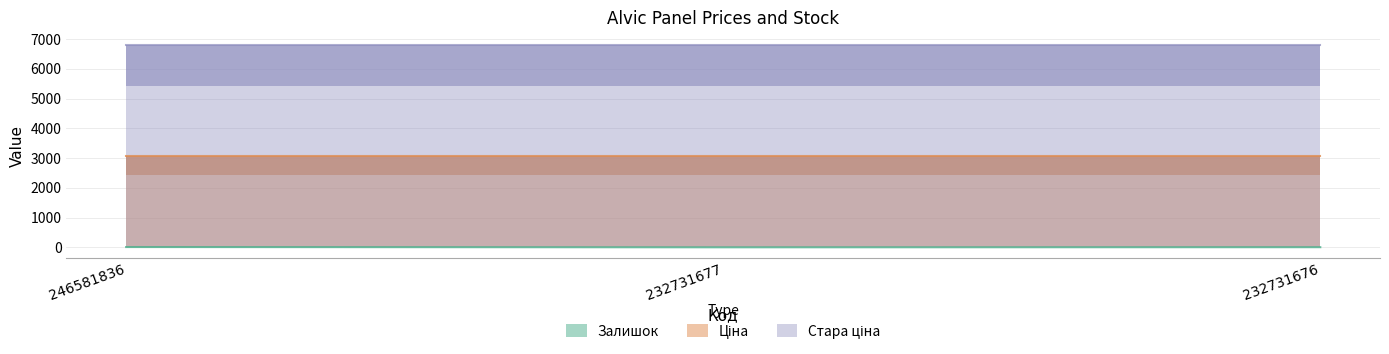

What is the average value of the Стара ціна series?

6799.2